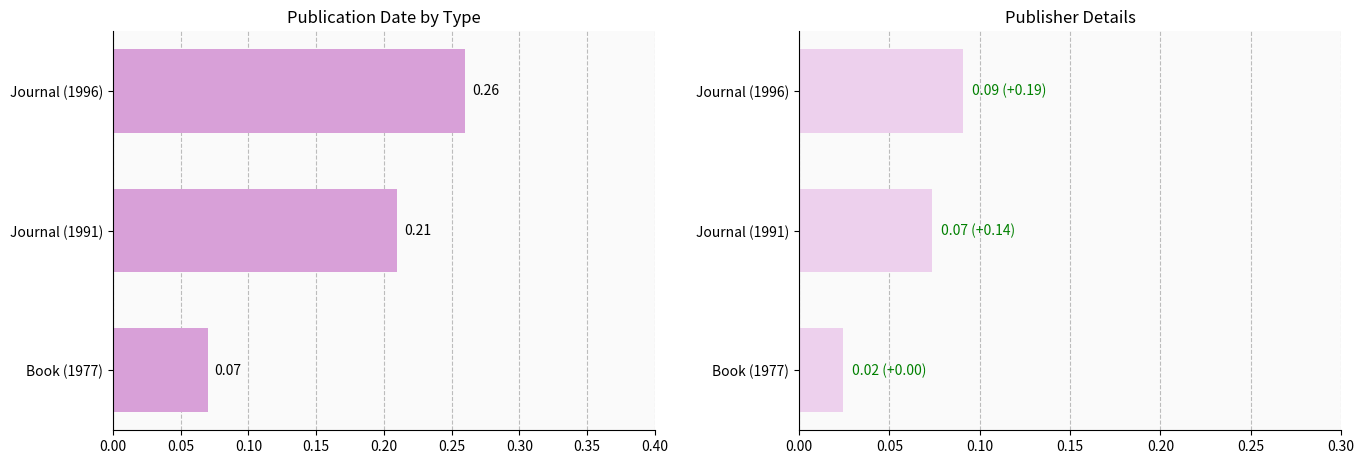

What is the value of the Date (normalized) bar at the 1st from the left?

0.1